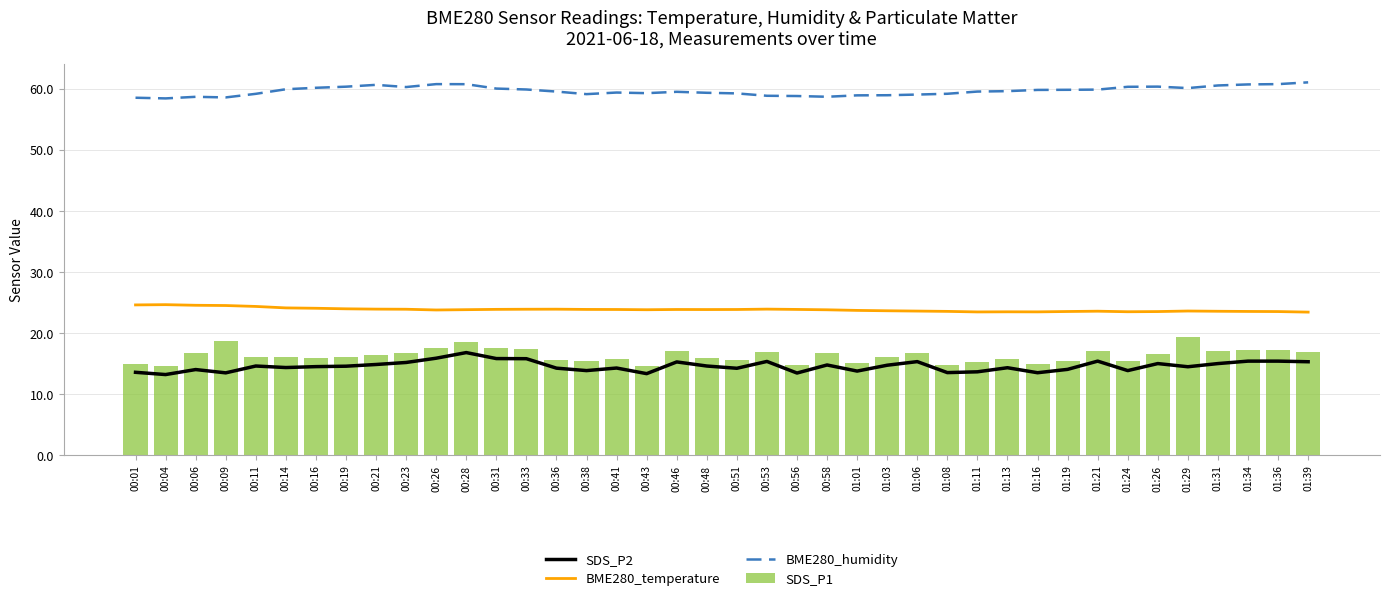

How many data points does each series have?

40